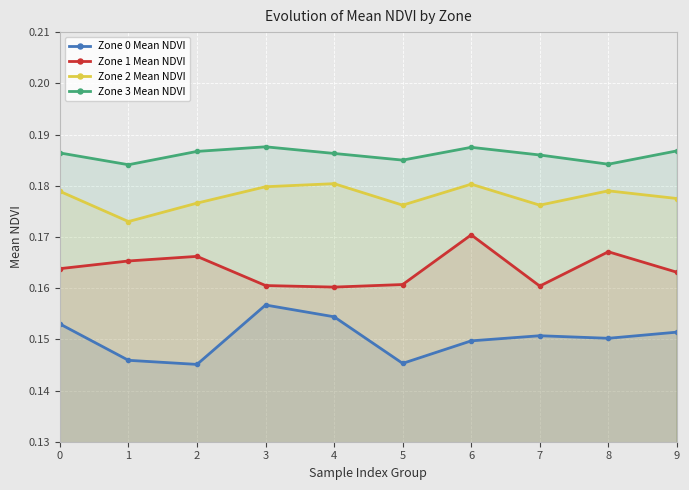

Does the chart display data point markers on the line(s)?

Yes